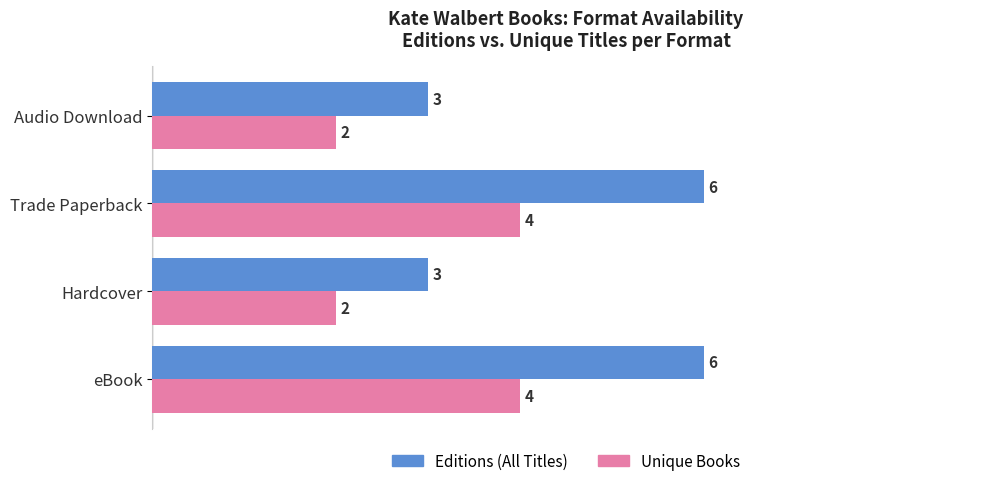

Which series changed the most between Trade Paperback and Audio Download?

Editions (All Titles)